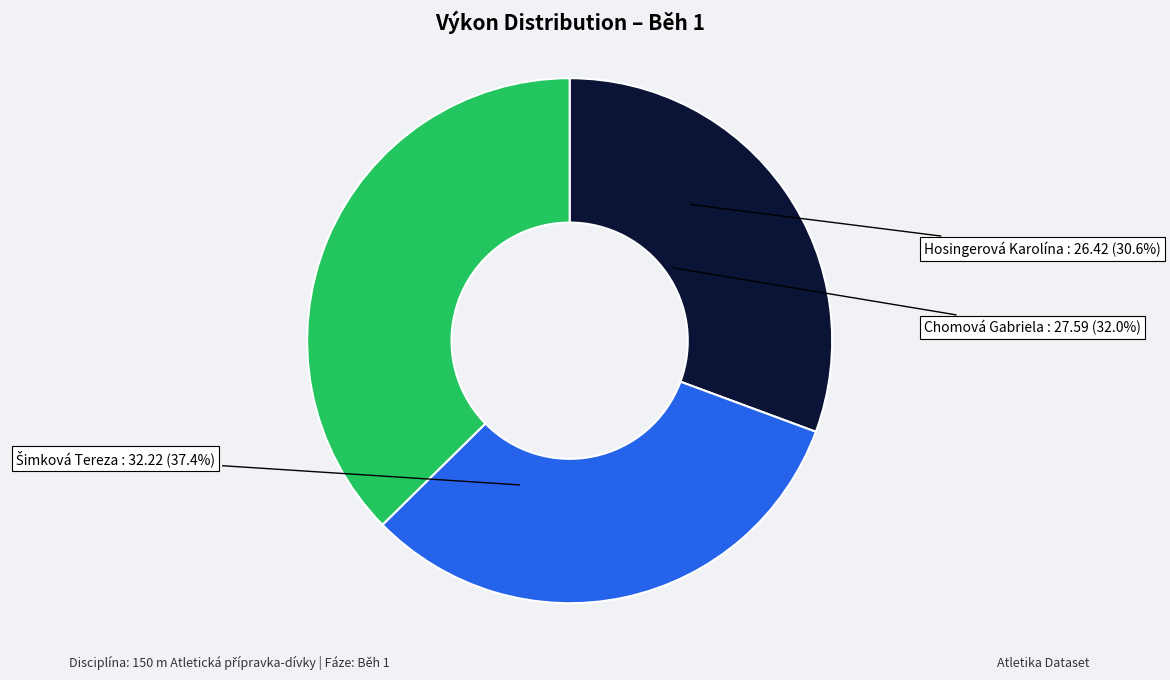

To the nearest percent, what percentage of the pie is Hosingerová Karolína?

31%